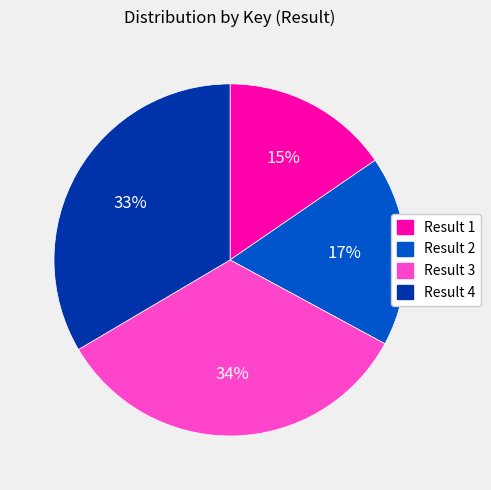

True or false: Result 4 accounts for 48% of the total.

False